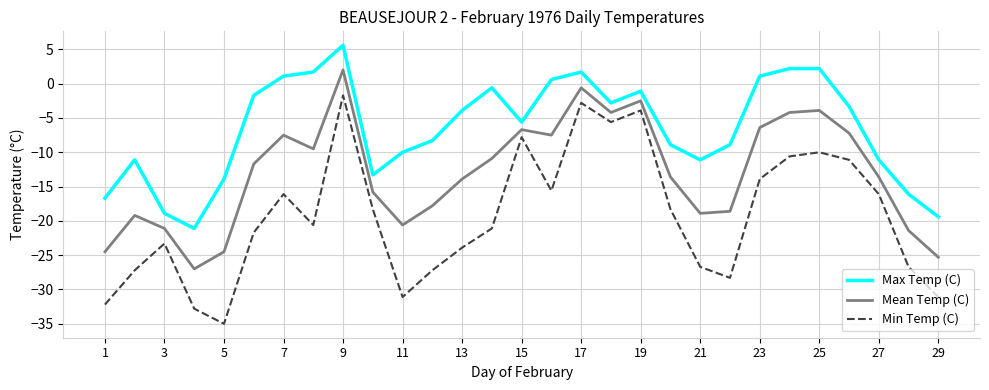

Which series has the largest total across all categories?

Max Temp (C)